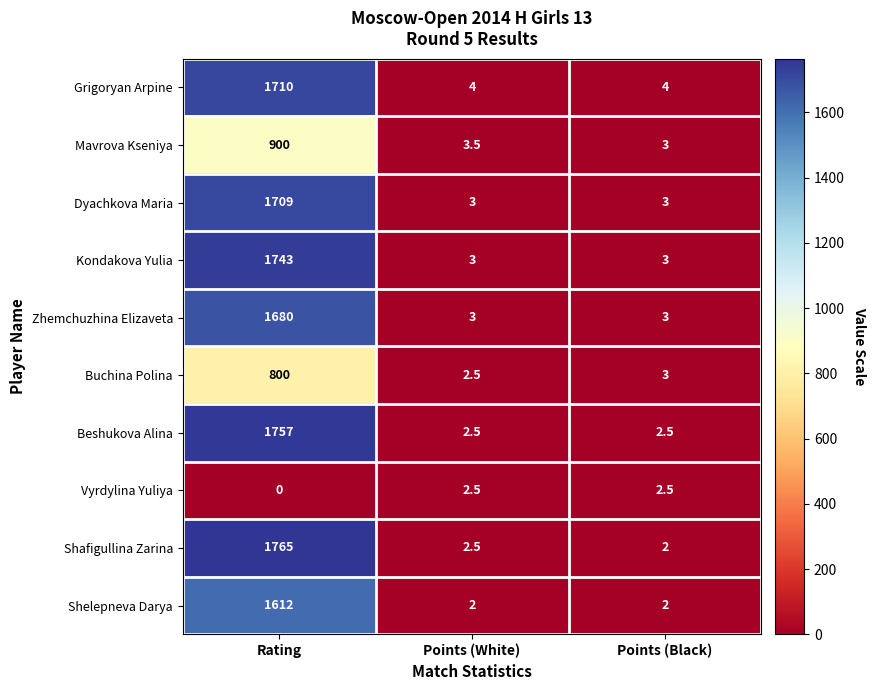

Reading right to left, transcribe all the data shown in this chart.

Grigoryan Arpine: Points (Black)=4.0	Points (White)=4.0	Rating=1710.0
Mavrova Kseniya: Points (Black)=3.0	Points (White)=3.5	Rating=900.0
Dyachkova Maria: Points (Black)=3.0	Points (White)=3.0	Rating=1709.0
Kondakova Yulia: Points (Black)=3.0	Points (White)=3.0	Rating=1743.0
Zhemchuzhina Elizaveta: Points (Black)=3.0	Points (White)=3.0	Rating=1680.0
Buchina Polina: Points (Black)=3.0	Points (White)=2.5	Rating=800.0
Beshukova Alina: Points (Black)=2.5	Points (White)=2.5	Rating=1757.0
Vyrdylina Yuliya: Points (Black)=2.5	Points (White)=2.5	Rating=0.0
Shafigullina Zarina: Points (Black)=2.0	Points (White)=2.5	Rating=1765.0
Shelepneva Darya: Points (Black)=2.0	Points (White)=2.0	Rating=1612.0